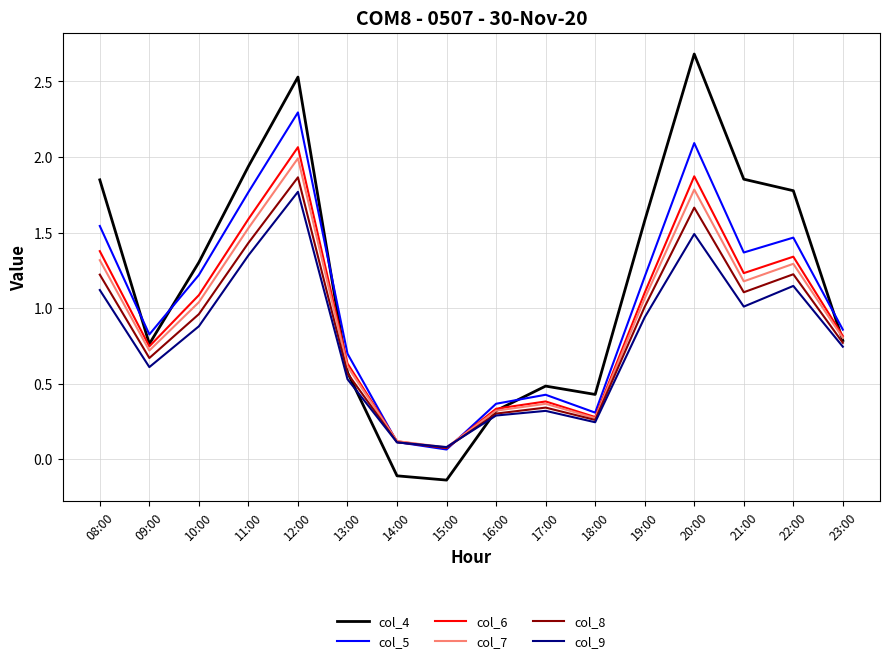

What is the sum of all col_5 values?

16.6